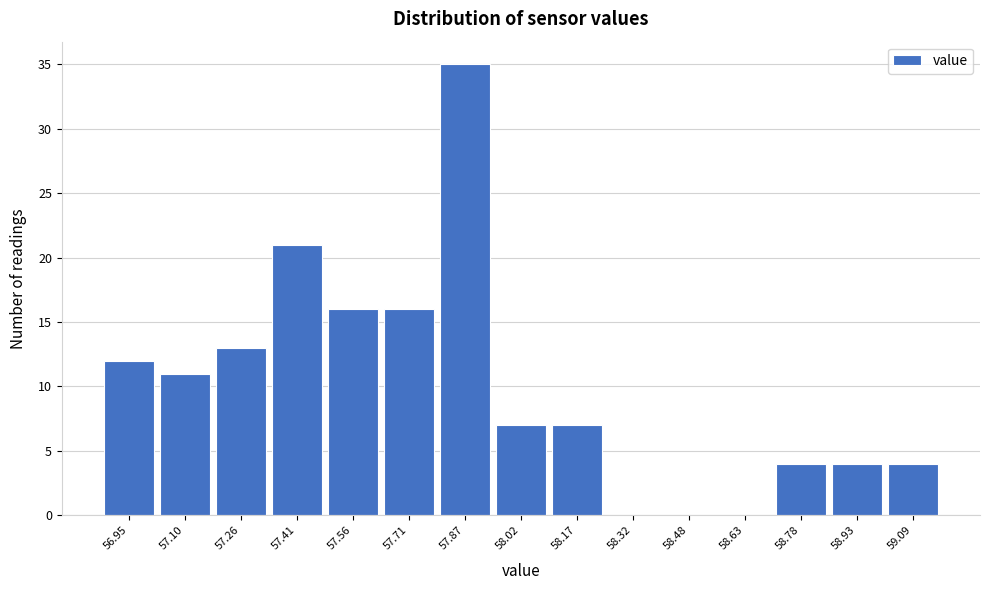

Reading right to left, transcribe all the data shown in this chart.

59.09=4	58.93=4	58.78=4	58.63=0	58.48=0	58.32=0	58.17=7	58.02=7	57.87=35	57.71=16	57.56=16	57.41=21	57.26=13	57.10=11	56.95=12